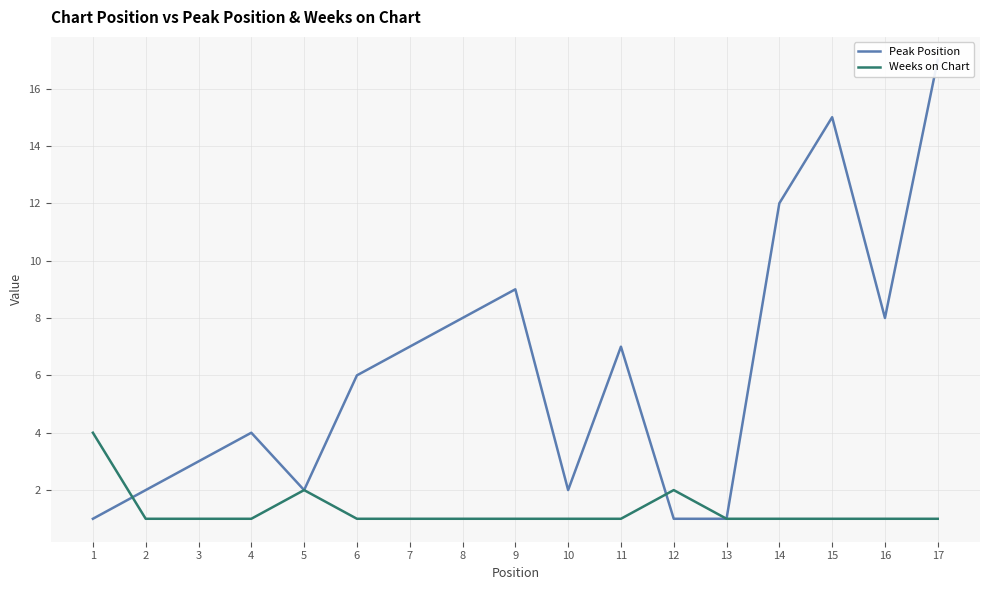

Where is Peak Position nearest to the value 9?

9